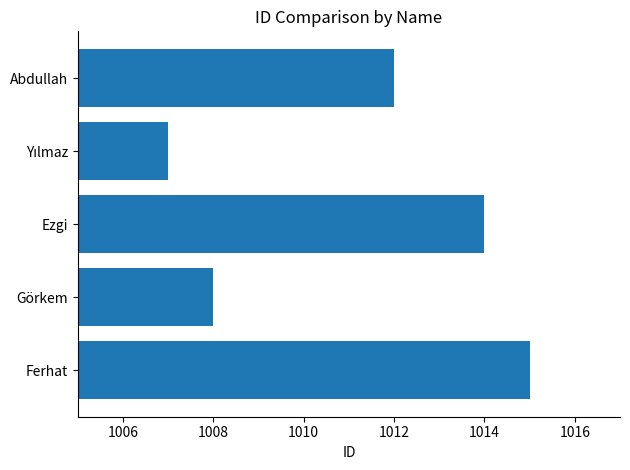

Reading bottom to top, what are all the values shown in this chart?

1015	1008	1014	1007	1012